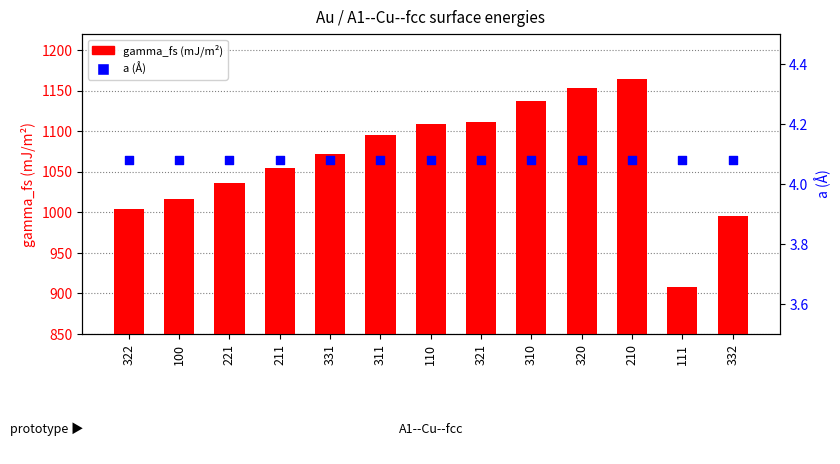

Which series has the largest total across all categories?

gamma_fs